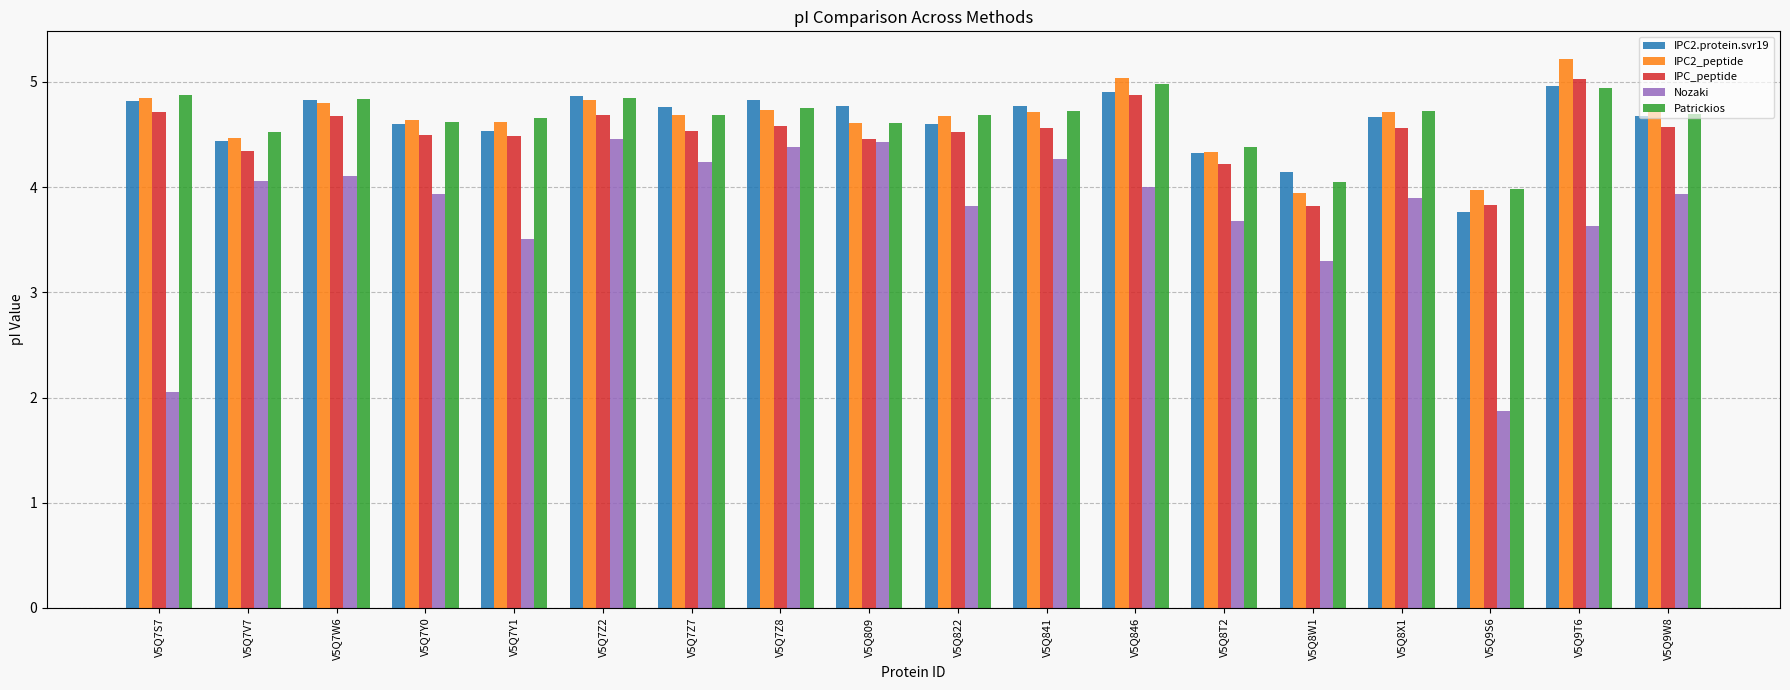

What is the sum of the IPC2_peptide values at V5Q841 and V5Q809?

9.3